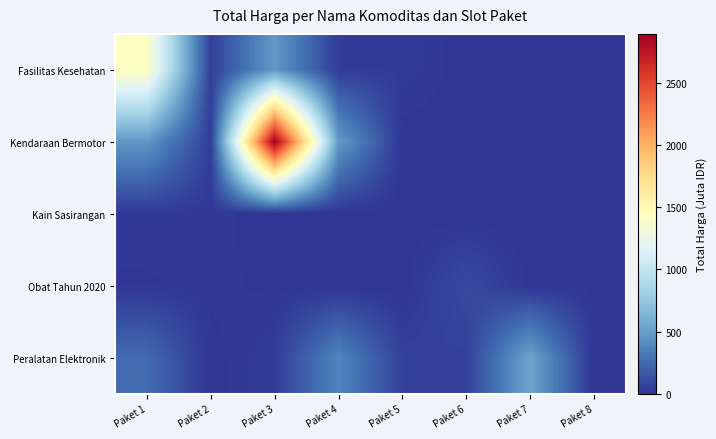

What is the total value across all series at Paket 6?

151.0